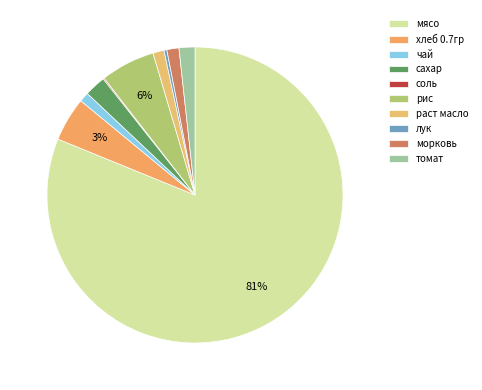

Which has a higher value, рис or сахар?

рис